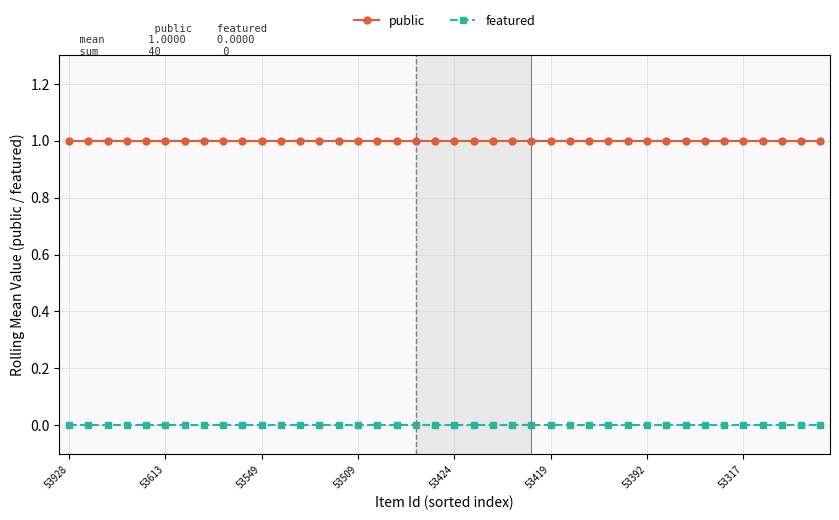

What is the value of the public point at the 37th from the left?

1